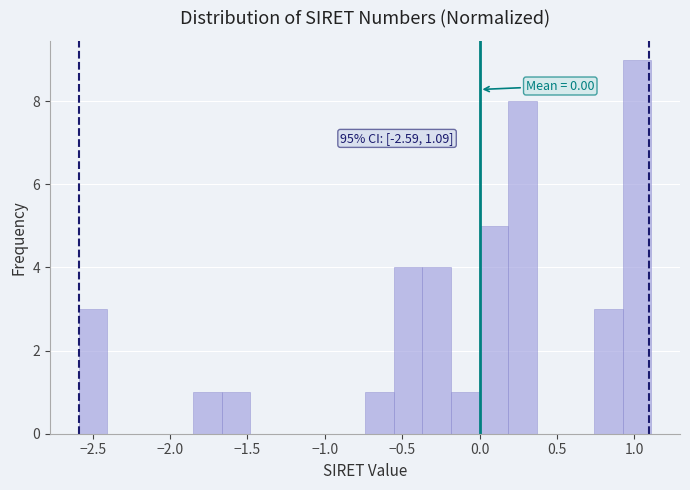

Around what value on the x-axis is the tallest bar? Give the approximate position of its centre, as read against the axis.

1.00